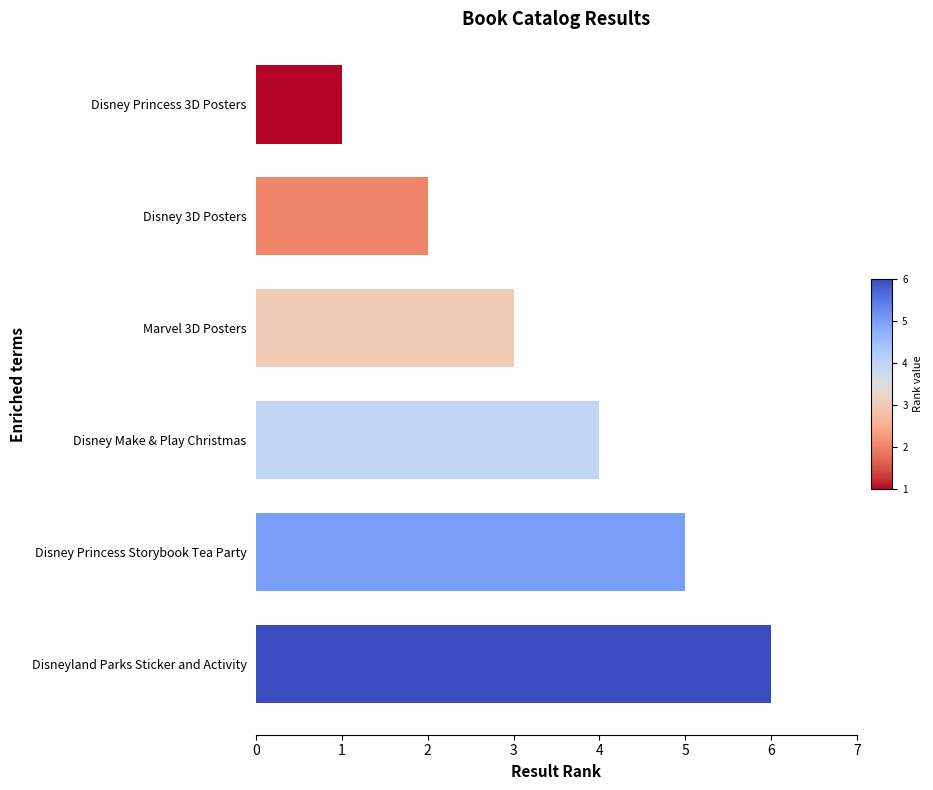

At which label is the value closest to 3?

Marvel 3D Posters